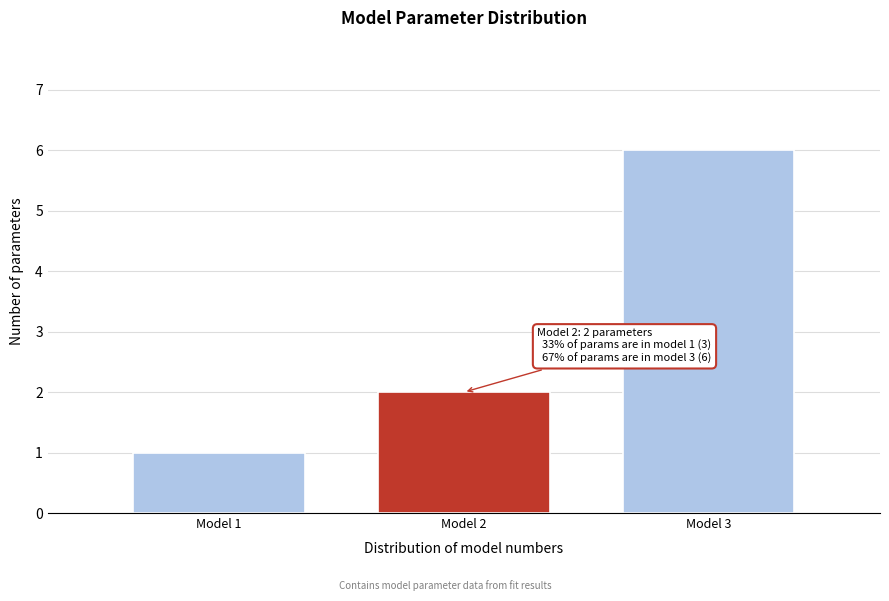

Reading left to right, extract all data points from this chart.

Model 1=1	Model 2=2	Model 3=6